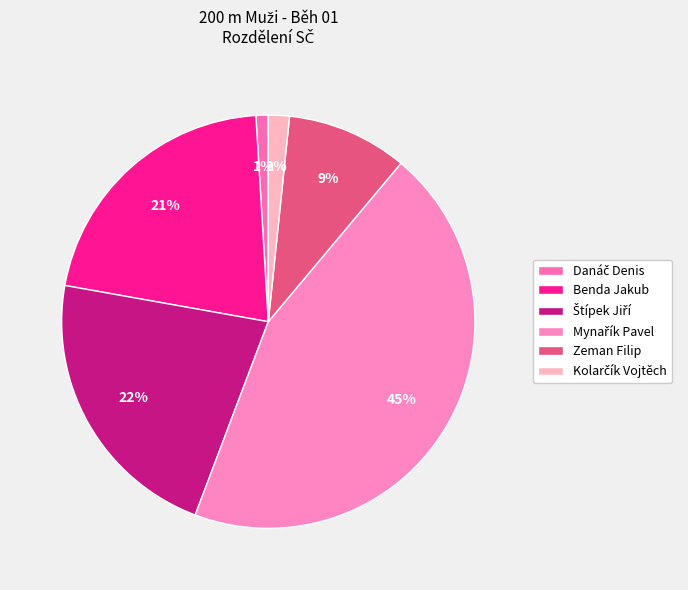

Does Mynařík Pavel account for over 50% of the chart?

No